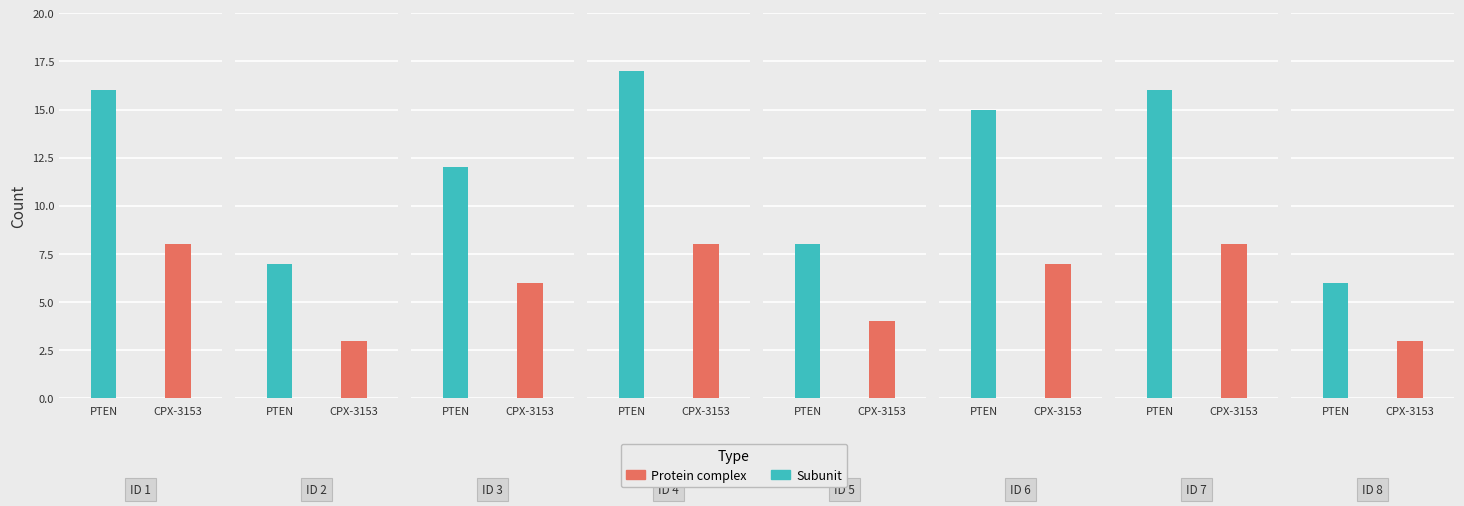

The Subunit series shows 9 at 2. True or false?

False